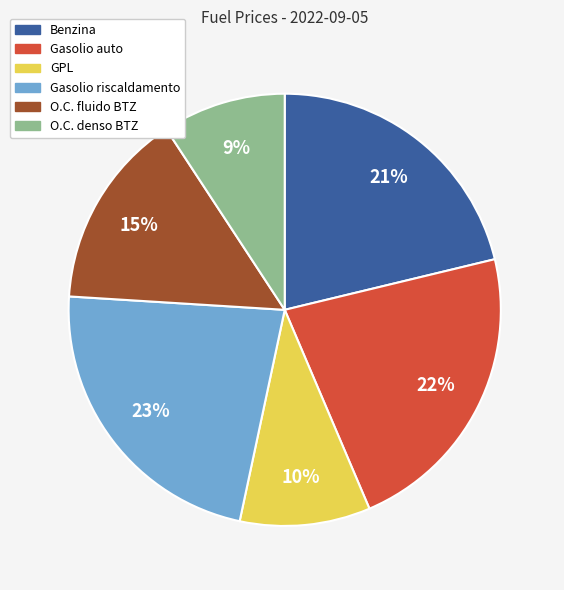

What percentage is the Benzina slice, to the nearest percent?

21%